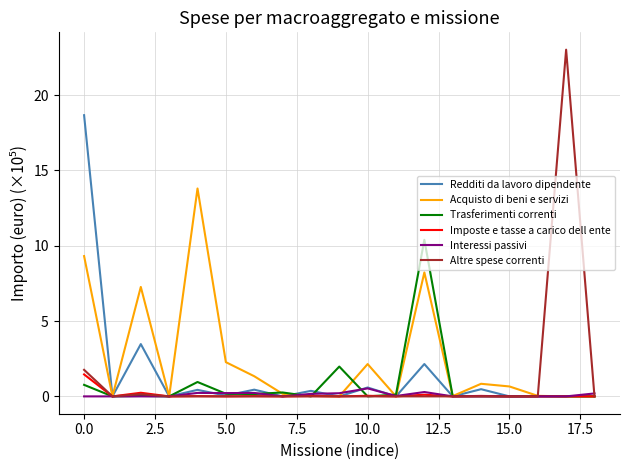

Which series has the largest range (max minus min)?

Altre spese correnti